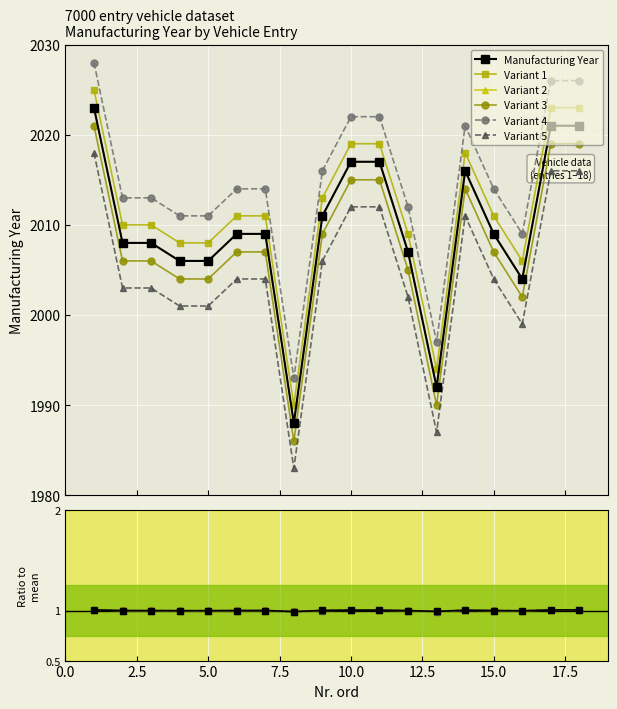

True or false: the data shows 1.5 at 14.

False